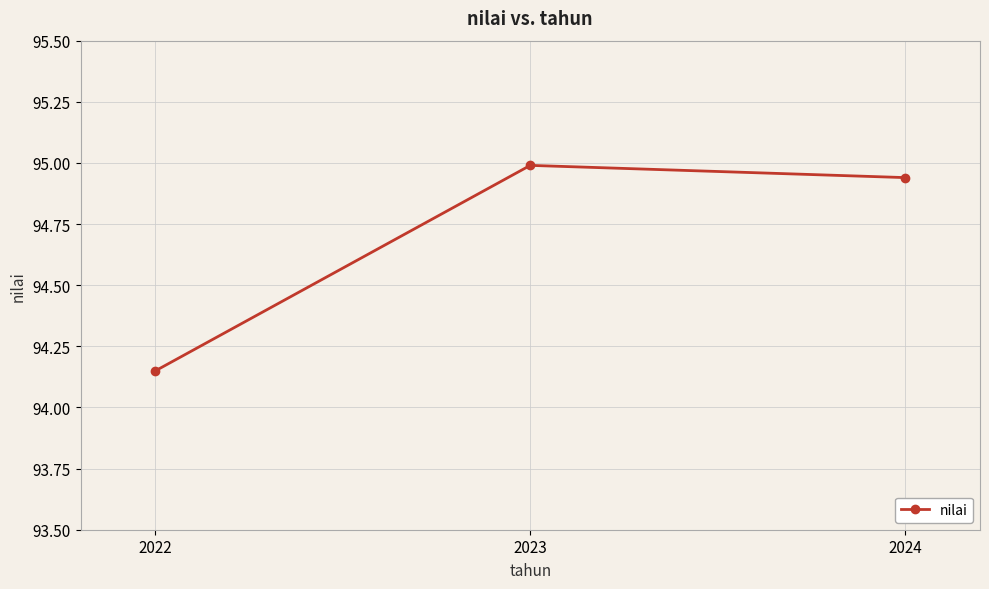

What is the change in value from 2022 to 2024?

+0.8